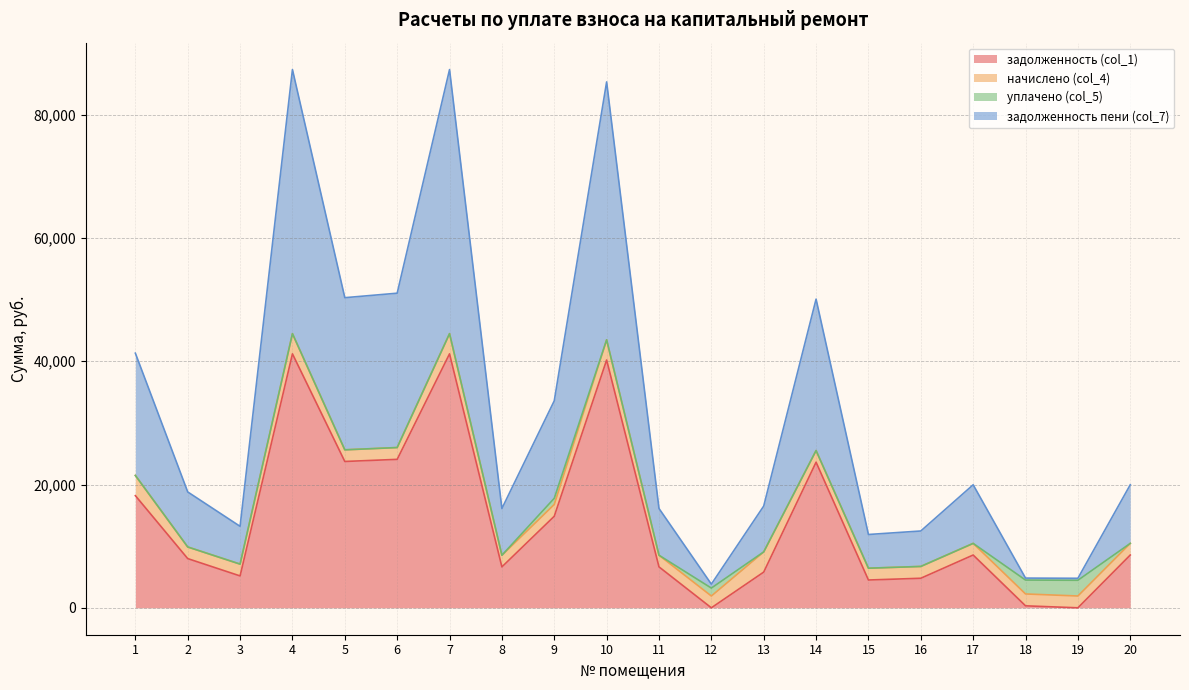

What is the maximum value for задолженность (col_1)?

41191.9